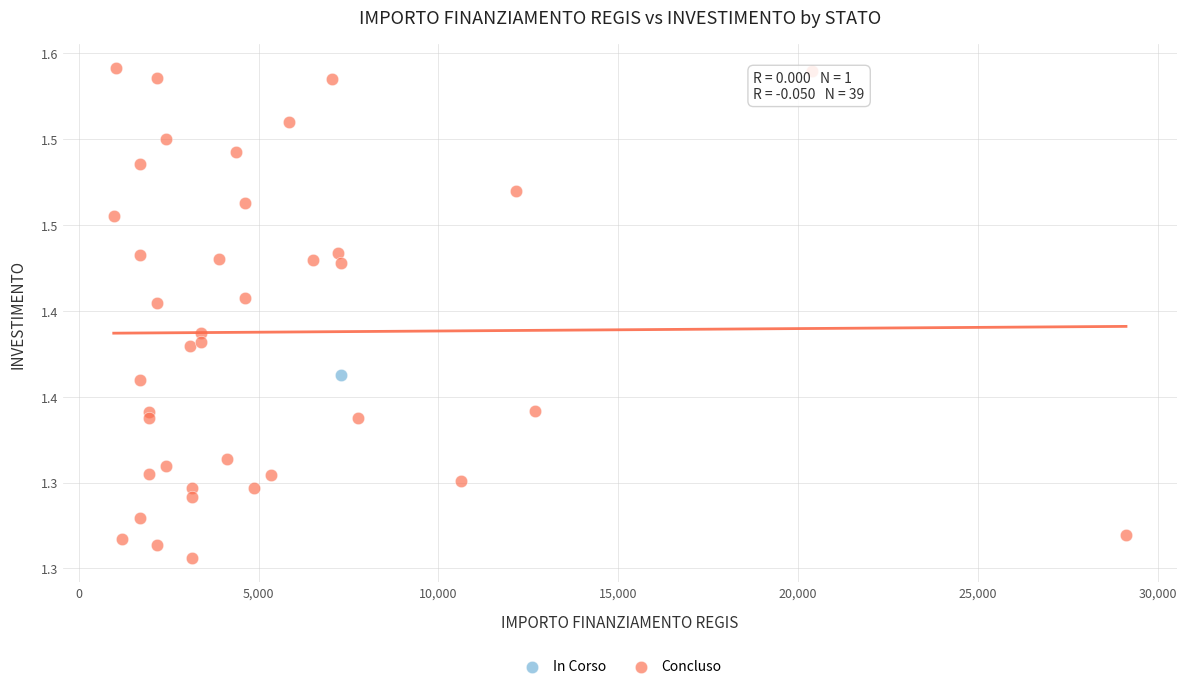

What are all the series names shown in the legend?

In Corso, Concluso